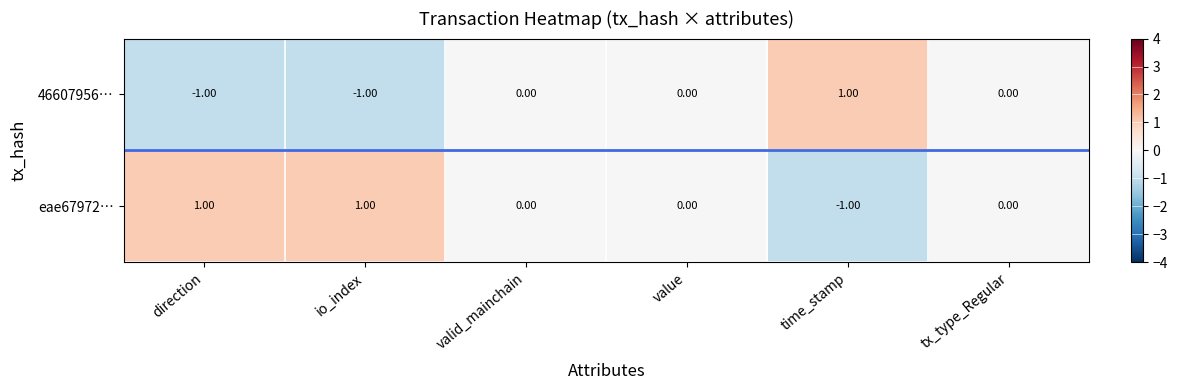

List the series in order of their overall mean, lowest first.

46607956…, eae67972…